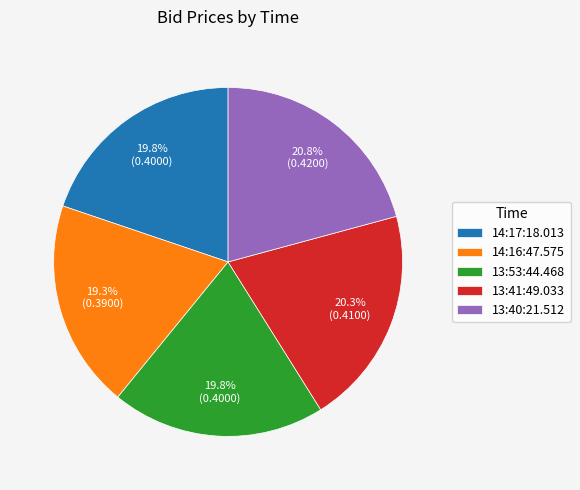

True or false: 13:41:49.033 accounts for 20% of the total.

True